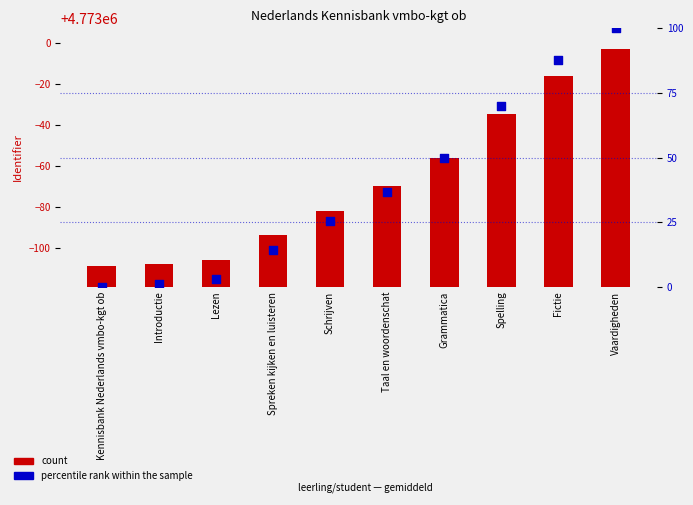

Which series contains the highest Y value?

Identifier (count)